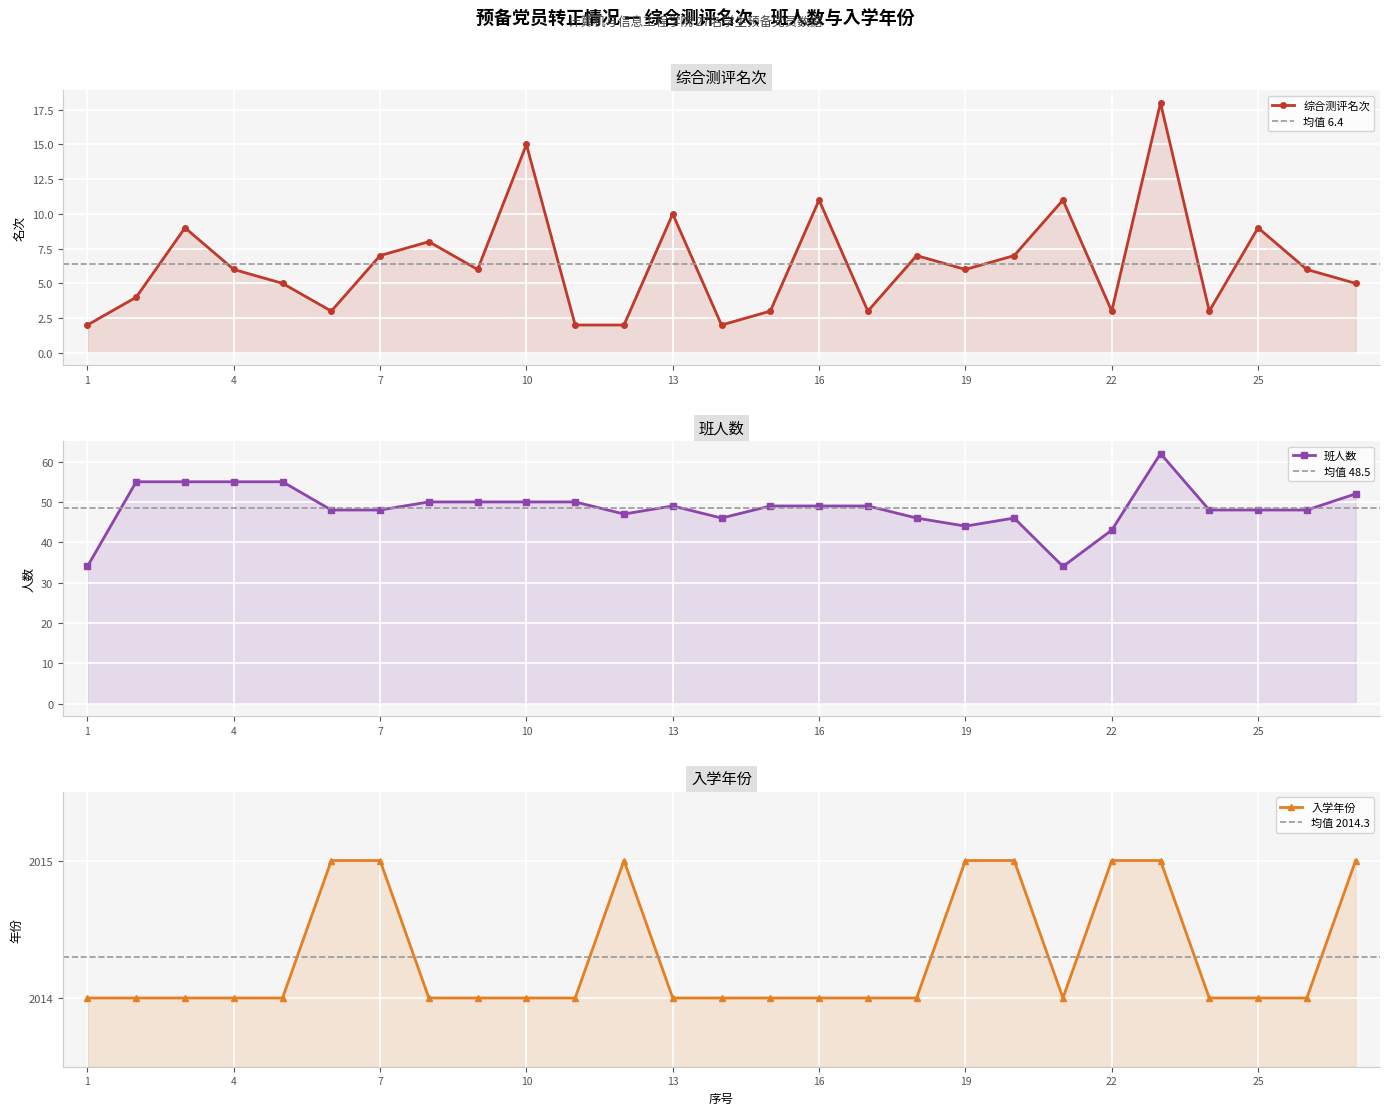

True or false: 入学年份 and 班人数 intersect in this chart.

False